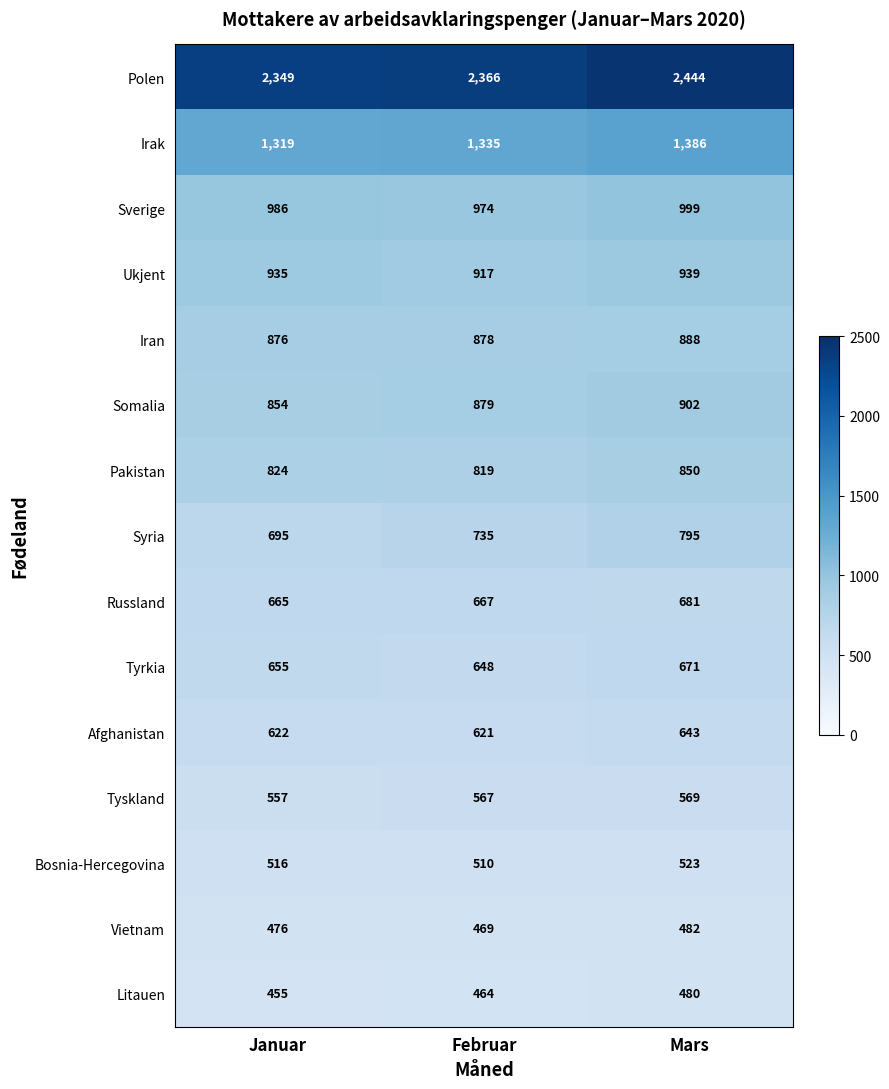

What is the maximum value shown in the chart?

2444